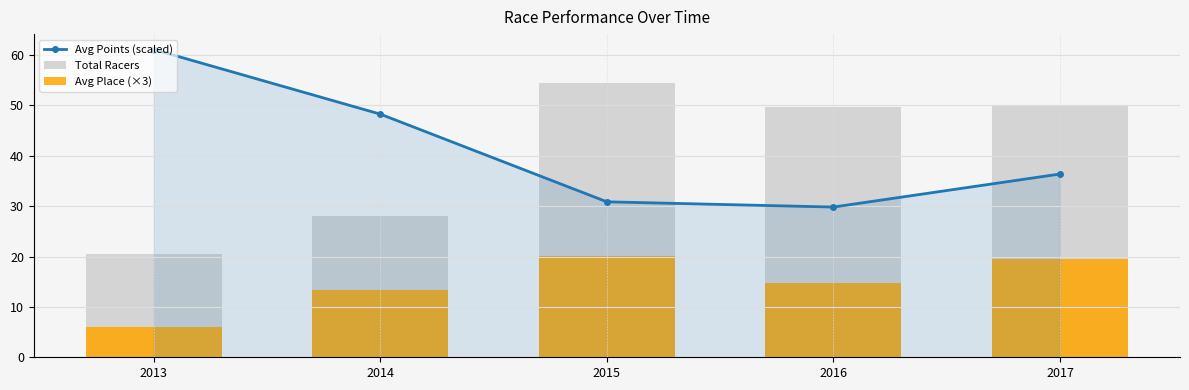

What is the minimum value shown in the chart?

6.0